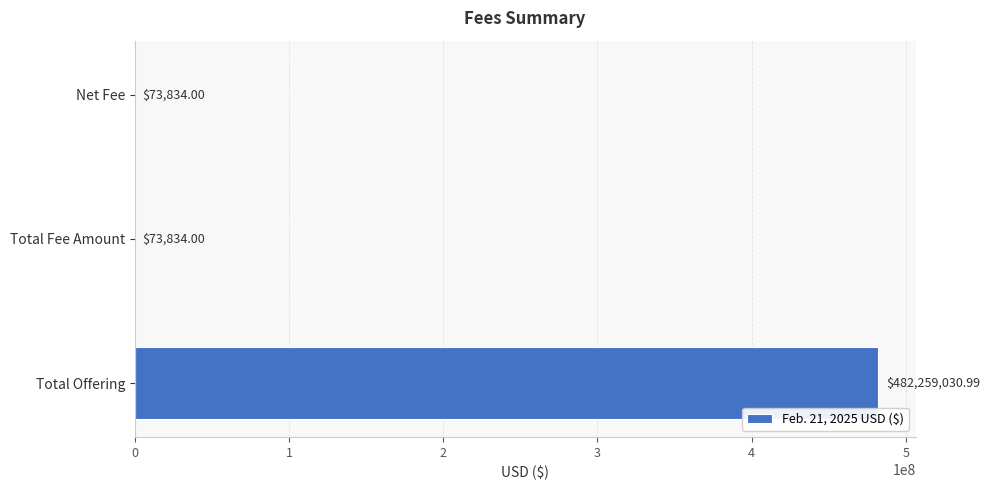

Approximately how many times larger is the value at Total Offering compared to Net Fee?

6531.7